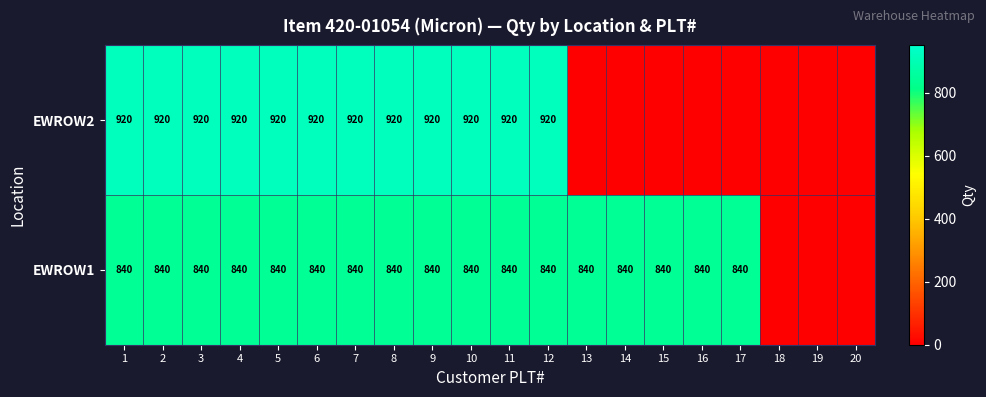

Between 2 and 18, which is larger?

2